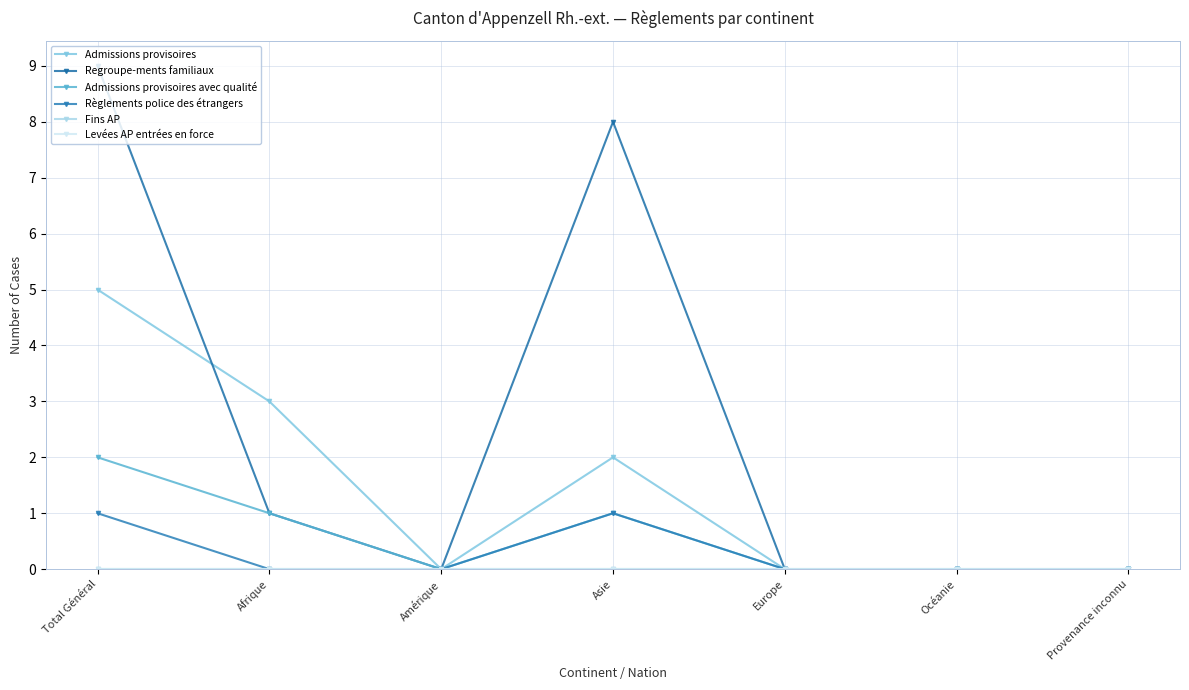

In Admissions provisoires, how many points are lower than both neighbors (excluding endpoints)?

1